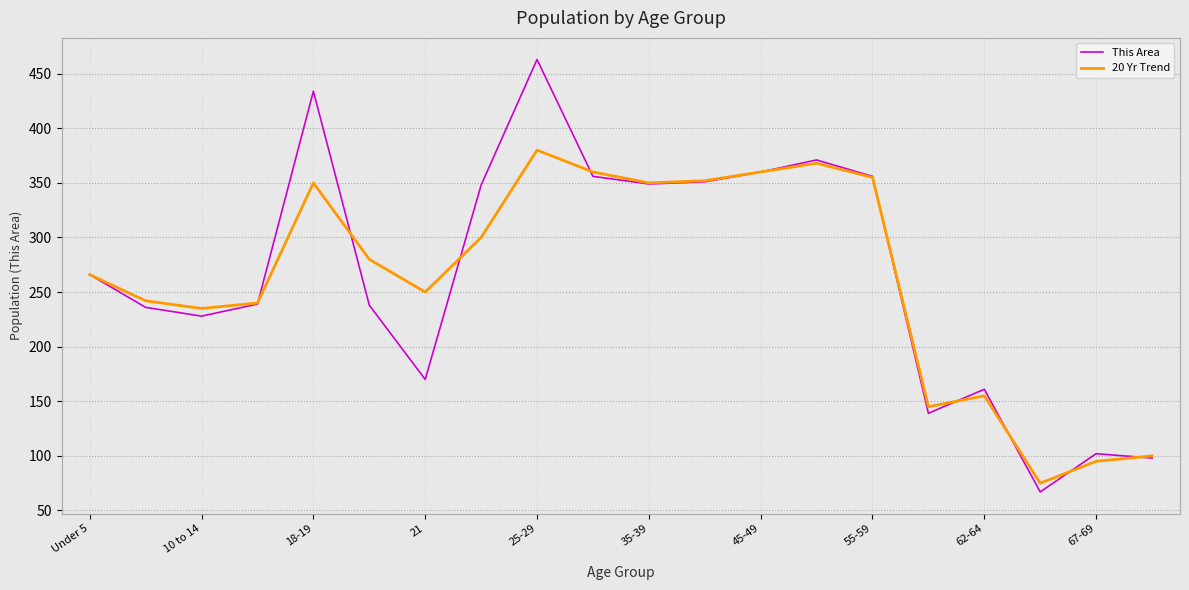

Which series has the largest range (max minus min)?

This Area